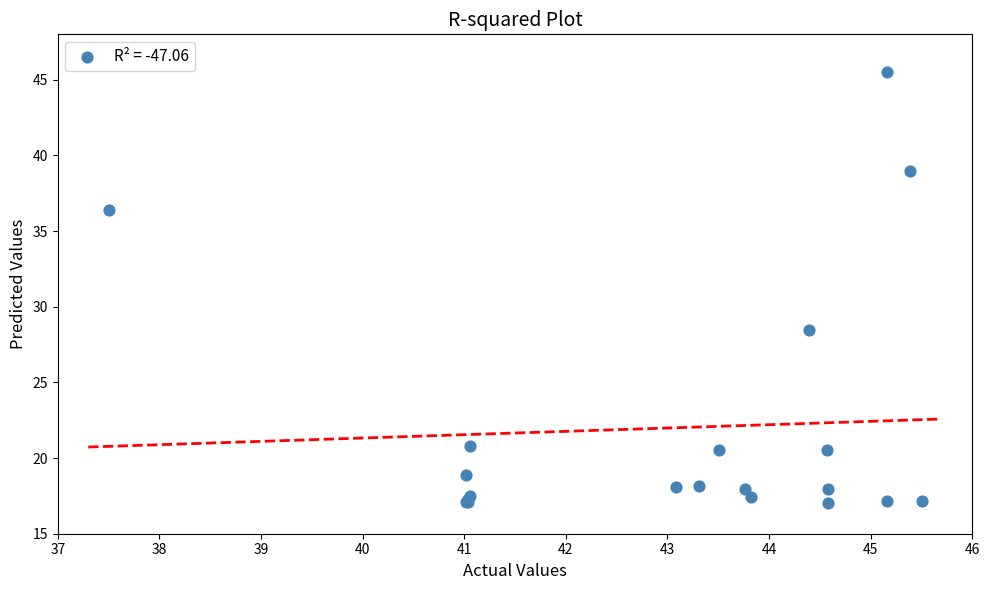

What Y value in the scatter plot is closest to 31?

28.4